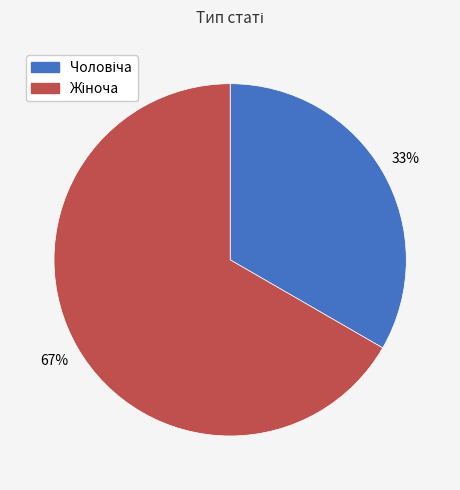

Is there any slice that represents more than half of the pie?

Yes